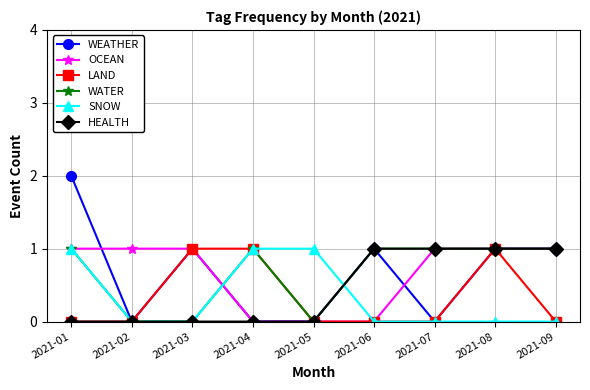

Is the value of SNOW at 2021-01 greater than the value of WEATHER at 2021-07?

Yes